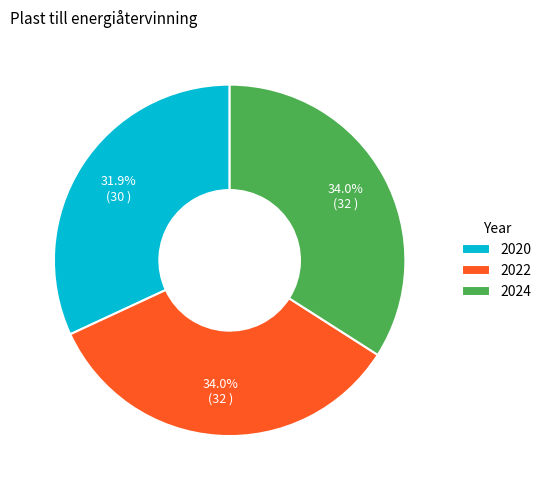

How many segments does this pie chart have?

3